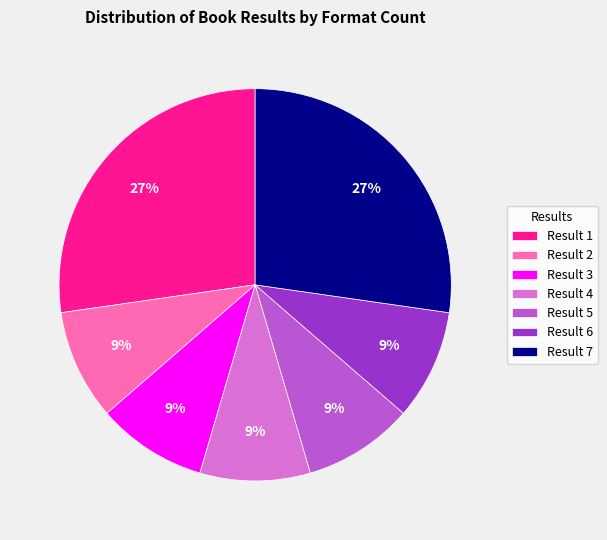

Approximately how many times larger is the value at Result 1 compared to Result 5?

3.0